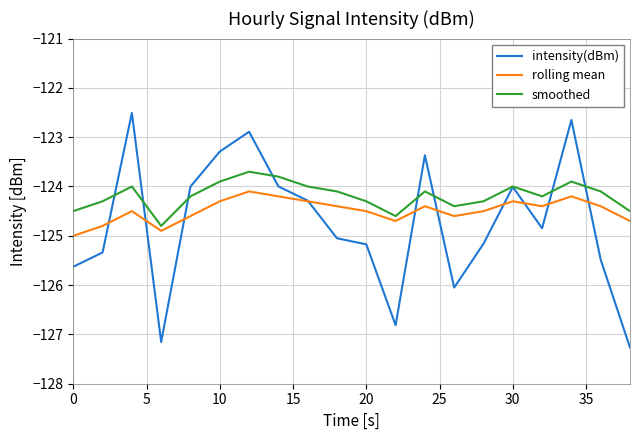

Which series has the widest spread of values?

intensity(dBm)